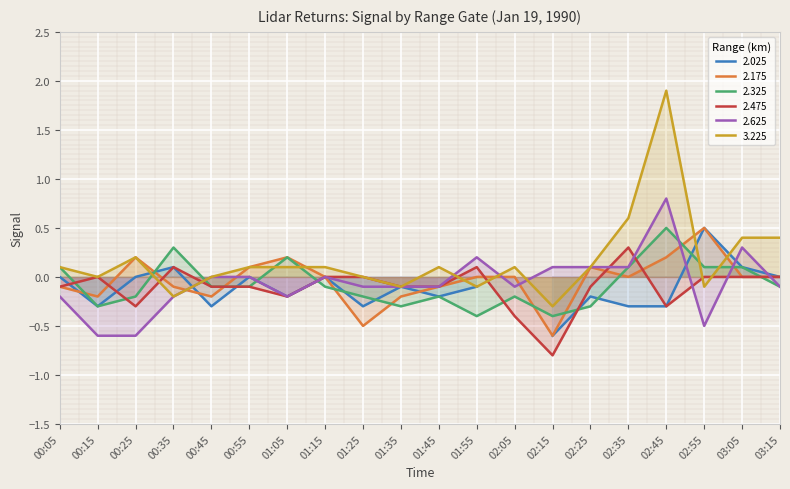

Which category has the lowest value in the 2.175 series?

02:15